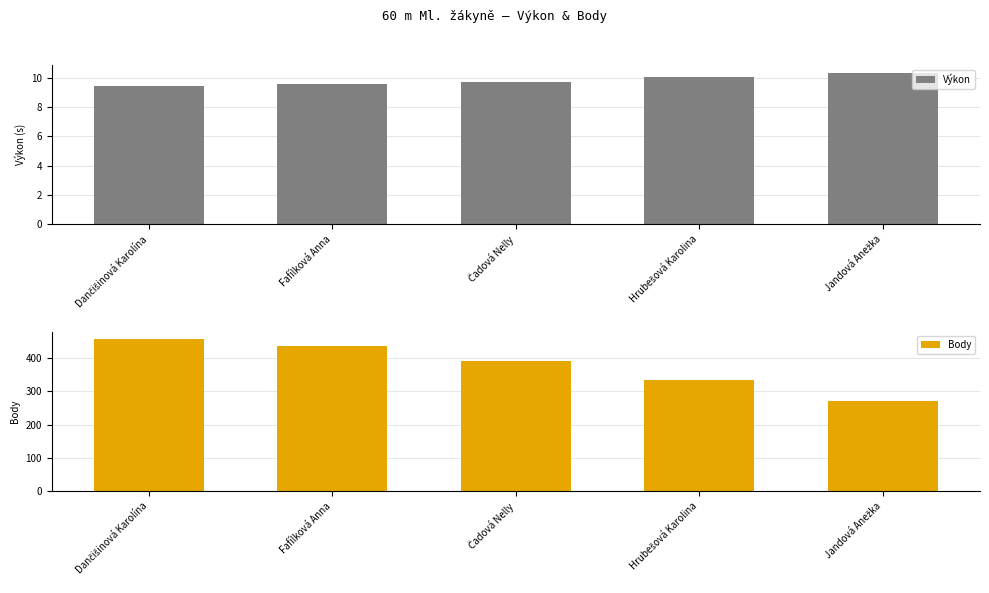

What position from the right is Čadová Nelly?

3